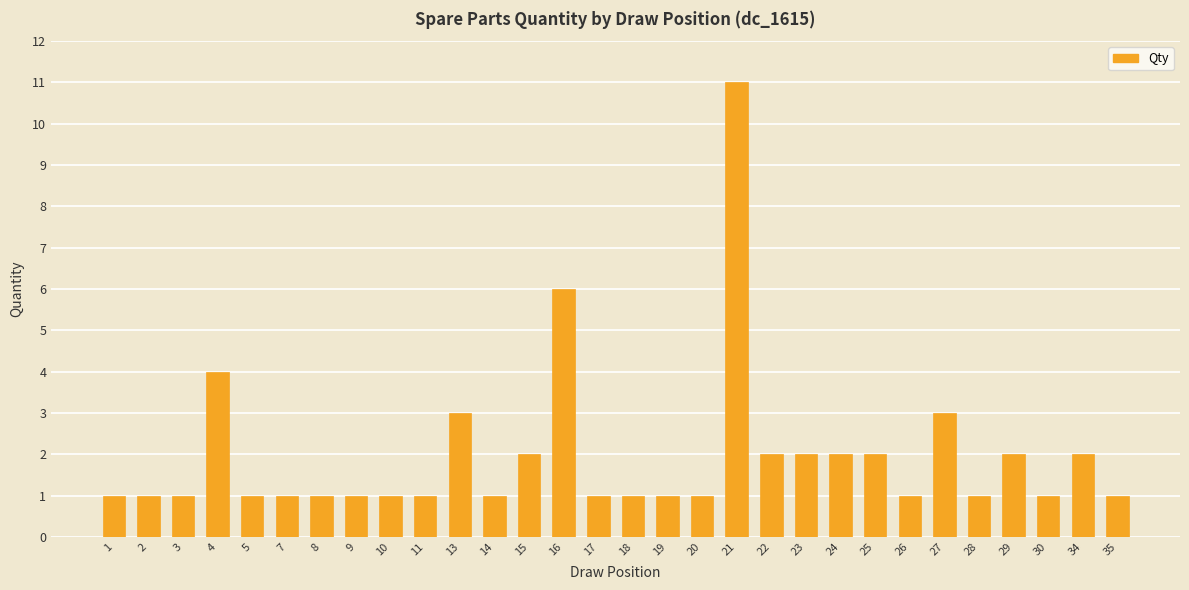

Does the chart contain any negative values?

No